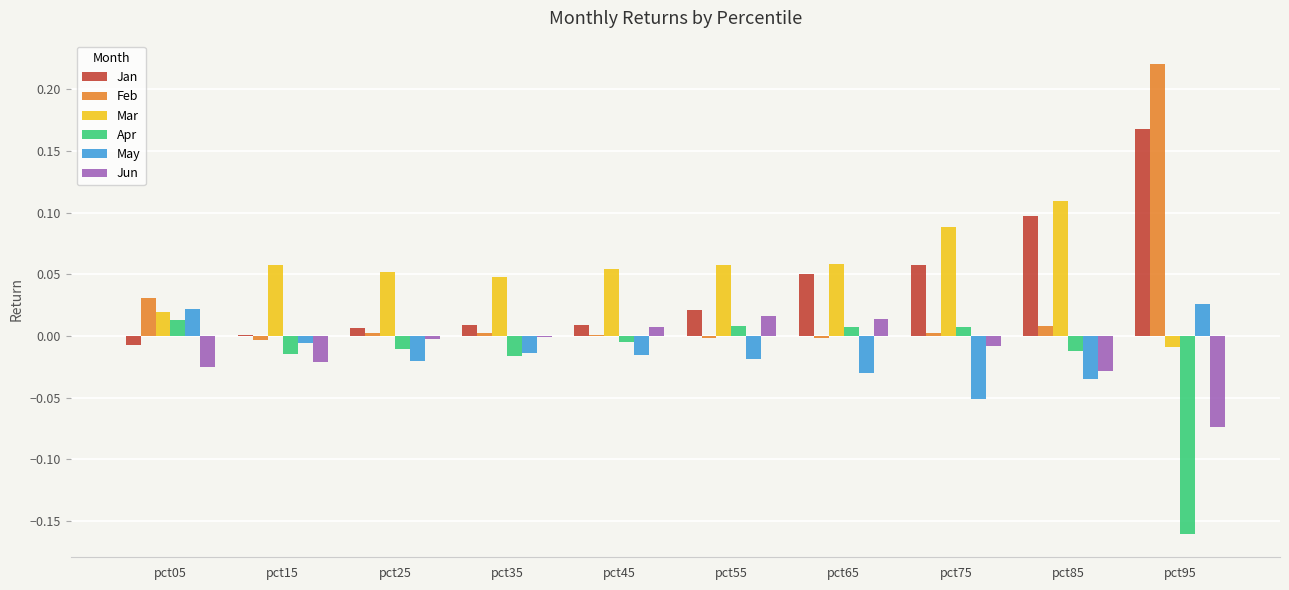

True or false: May has a value of -0.0 at pct15.

True